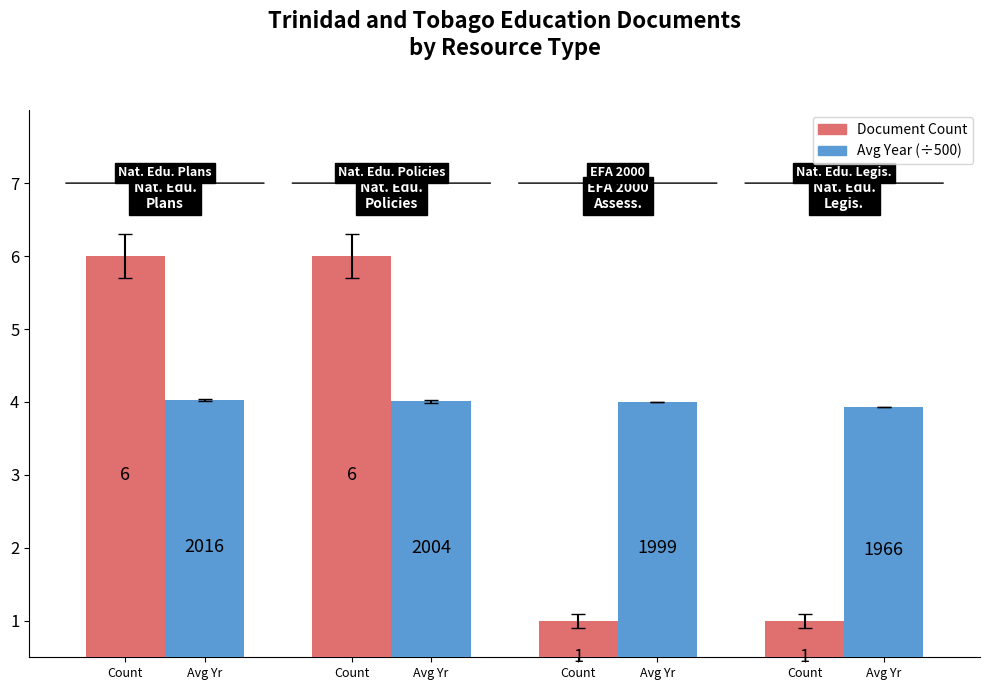

What are all the series names shown in the legend?

Document Count, Avg Year (÷500)